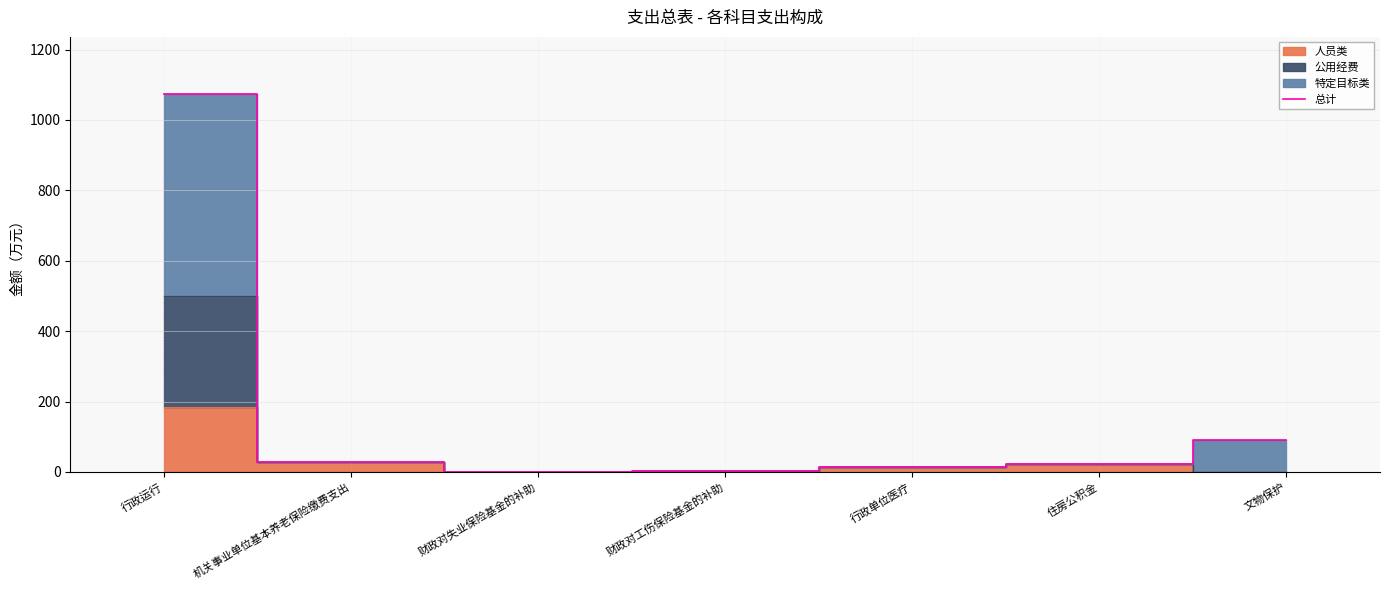

Approximately how many times larger is the value at 行政运行 compared to 文物保护?

12.0